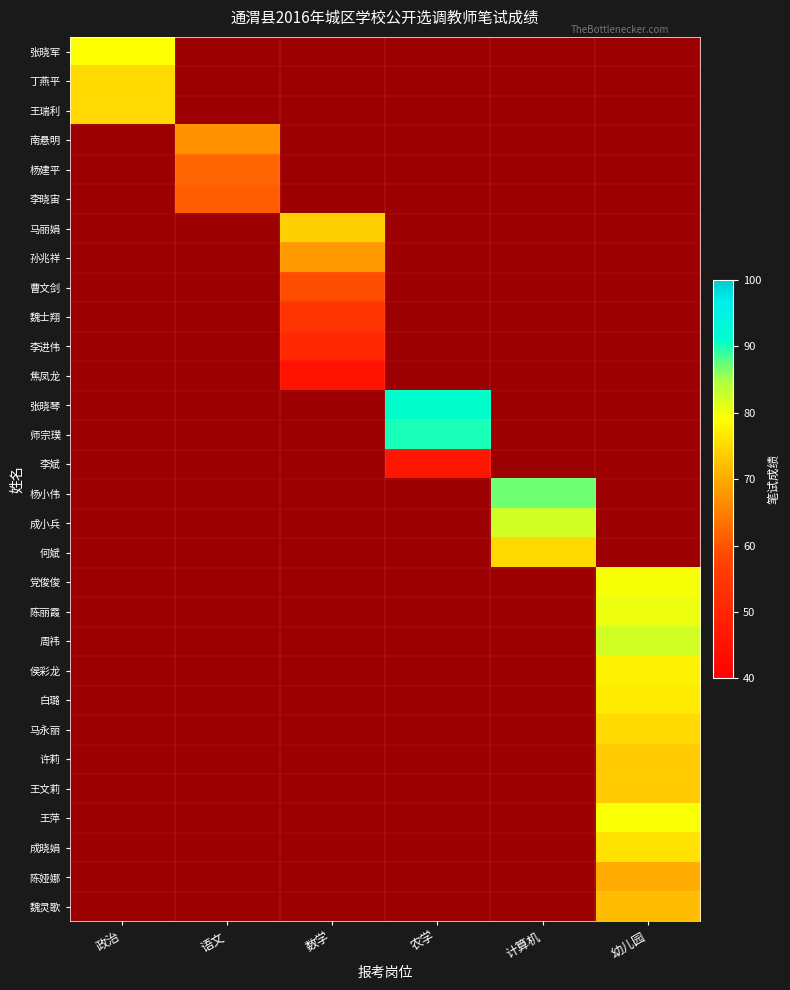

Between 农学 and 幼儿园, which is larger?

农学